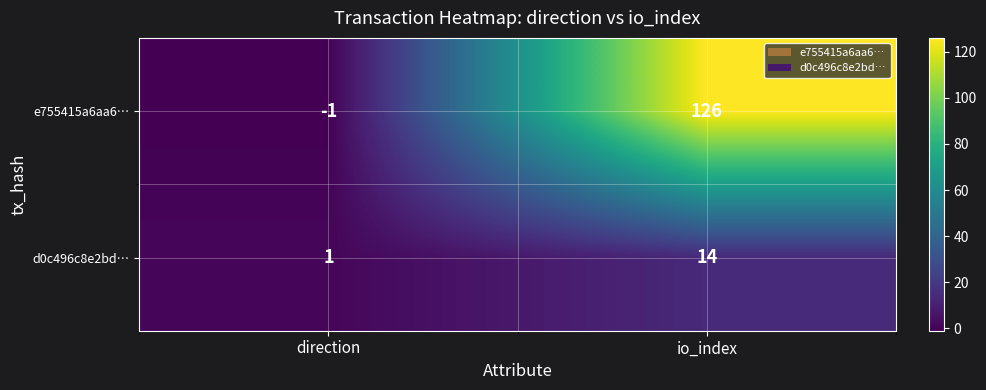

Which series changed the most between direction and io_index?

e755415a6aa6…